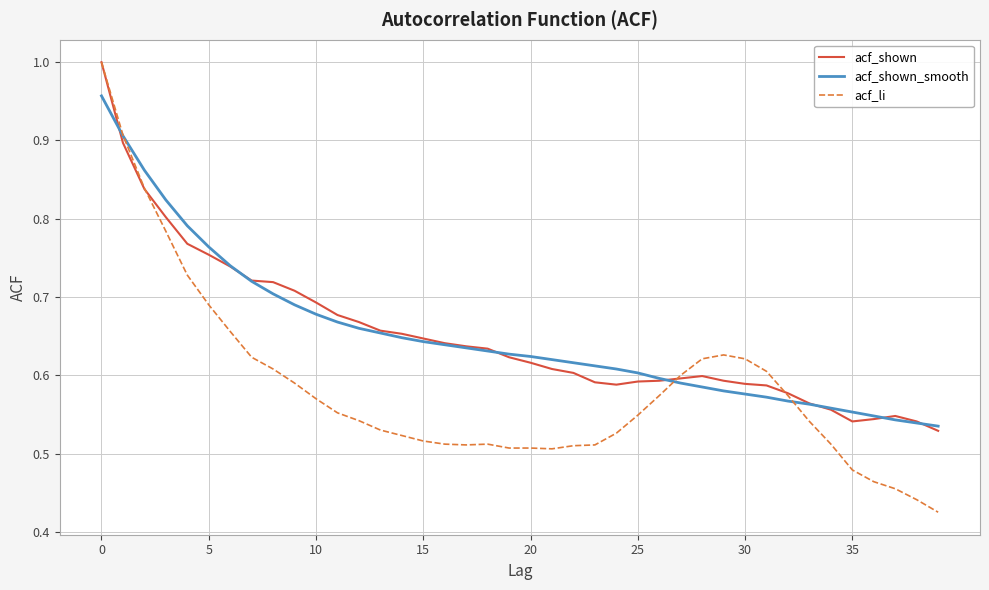

Which series has the largest range (max minus min)?

acf_li